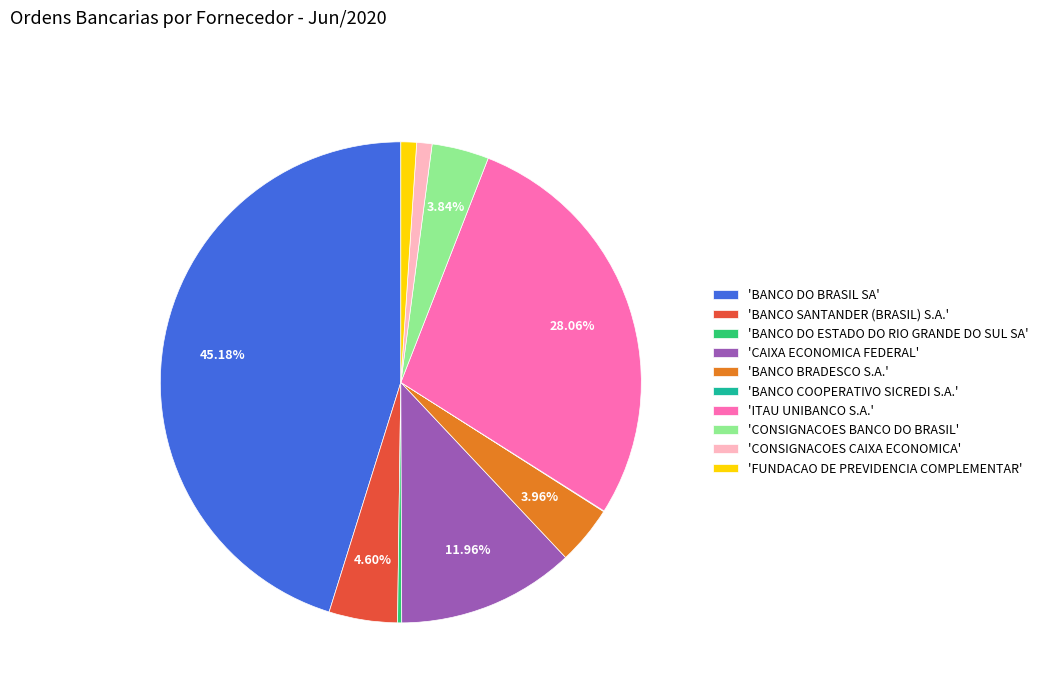

Is the sum of 'BANCO SANTANDER (BRASIL) S.A.' and 'FUNDACAO DE PREVIDENCIA COMPLEMENTAR' greater than half?

No